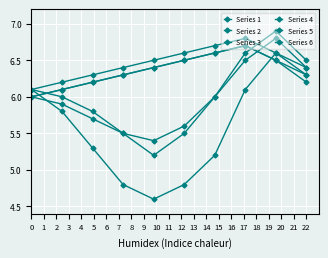

After their last crossing, which series has the higher values: Series 3 or Series 1?

Series 3